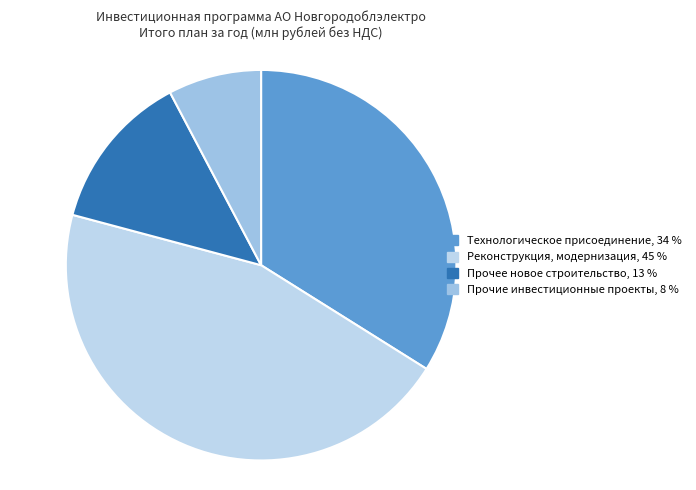

Is it true that Технологическое присоединение is 44% of the pie?

False